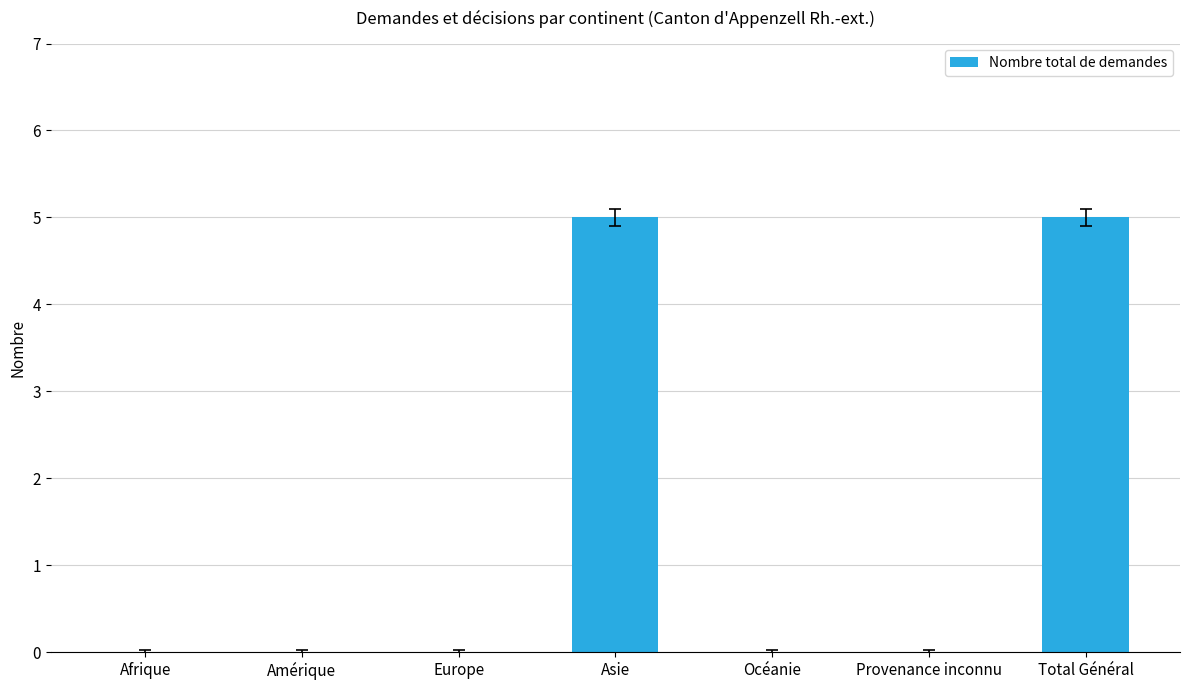

What is the sum of the values at Total Général and Provenance inconnu?

5